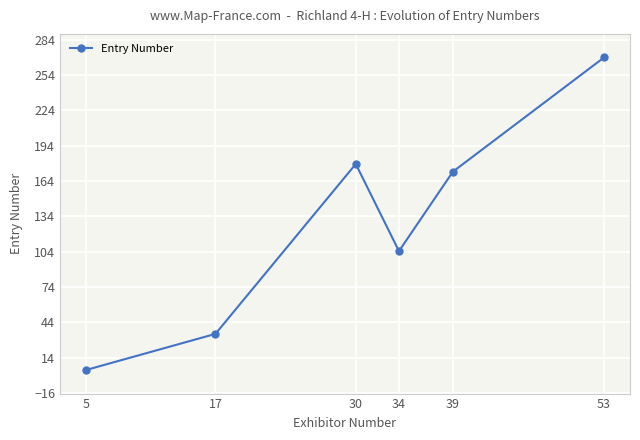

True or false: the data shows 55.1 at 17.

False